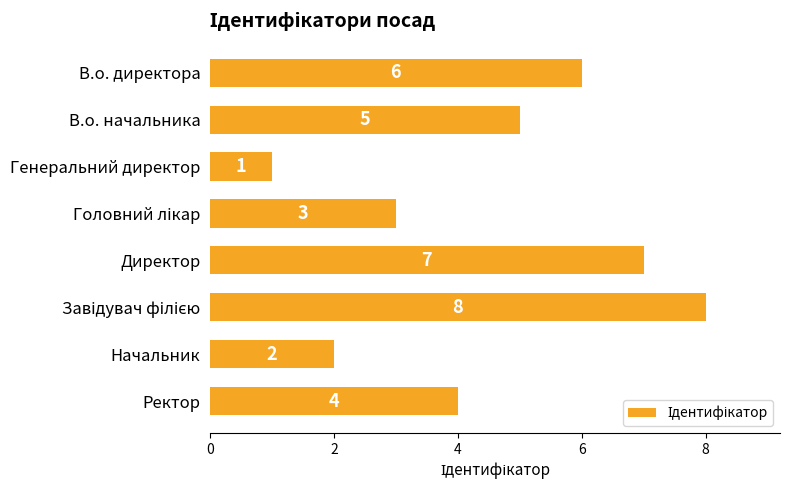

What is the maximum value shown in the chart?

8